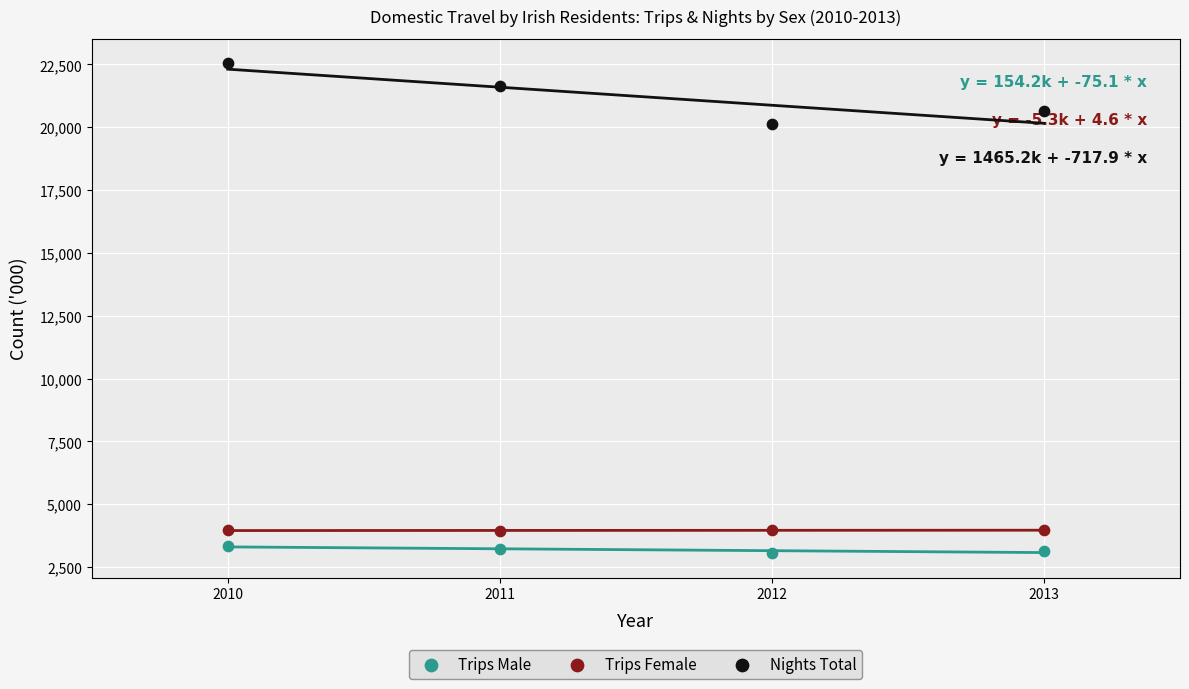

Across all data points, what is the range of X values (max minus min)?

3.0